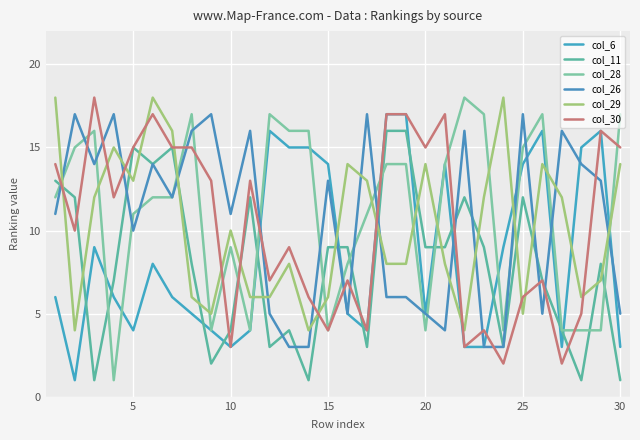

Which series ends up on top after the final intersection of col_28 and col_30?

col_28